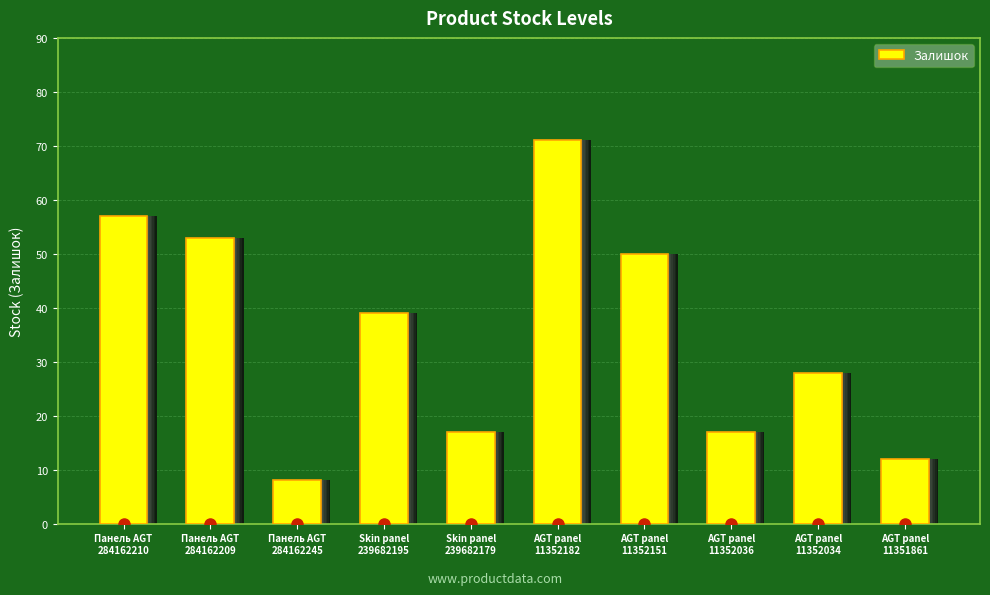

Approximately how many times larger is the value at Панель AGT
284162245 compared to AGT panel
11352036?

0.5